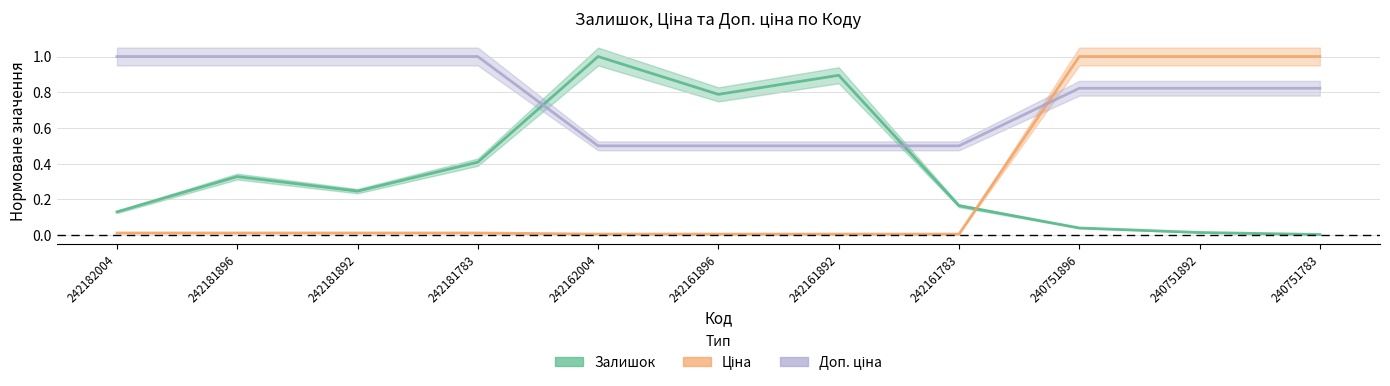

How many lines are shown in the chart?

3